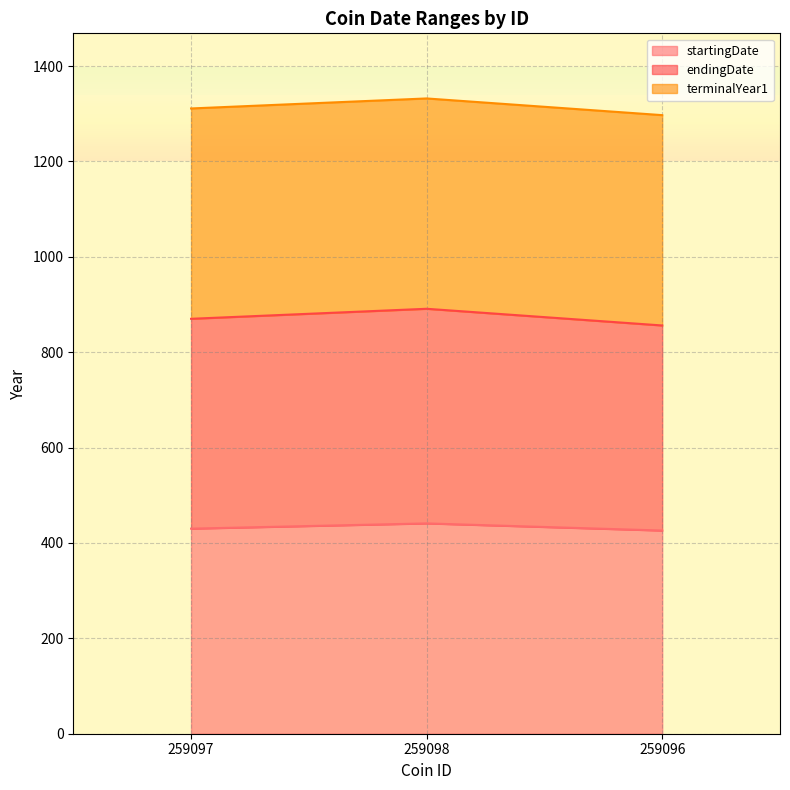

How many lines are shown in the chart?

3